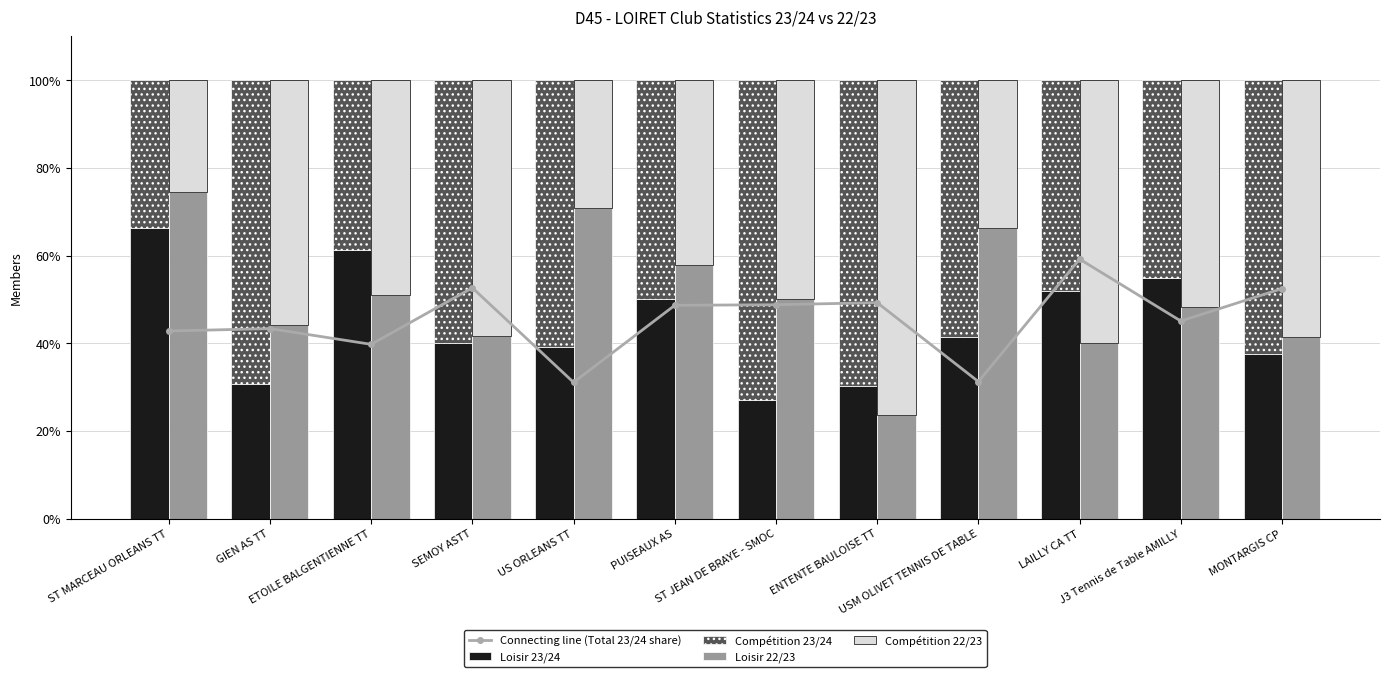

The value of Loisir 23/24 at GIEN AS TT is 21.5. True or false?

False